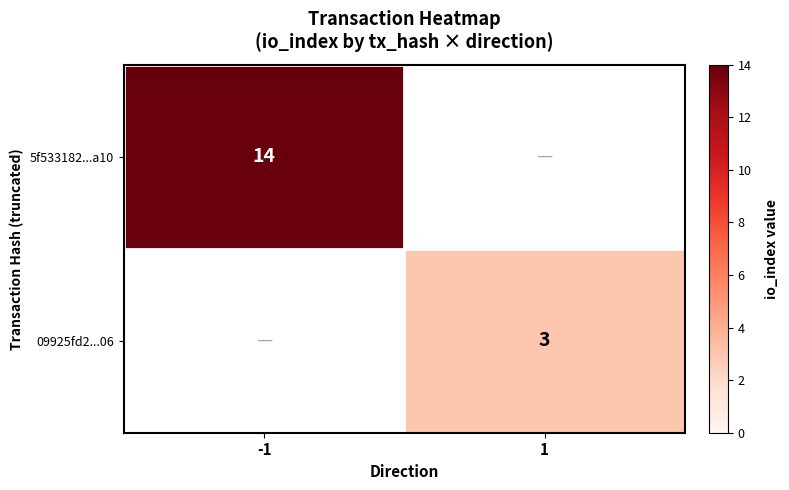

True or false: 5f533182...a10 has a value of 14 at -1.

True